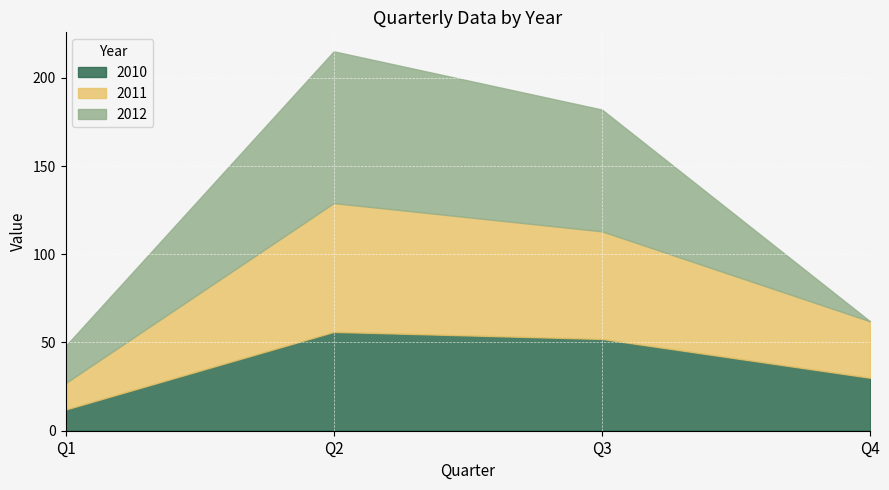

Which series changed the most between Q1 and Q3?

2012